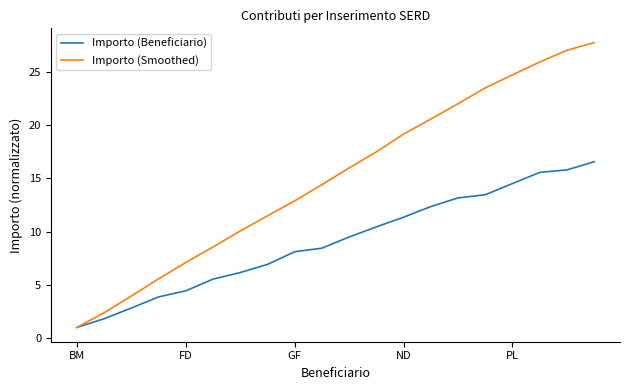

Count the number of data series in this chart.

2